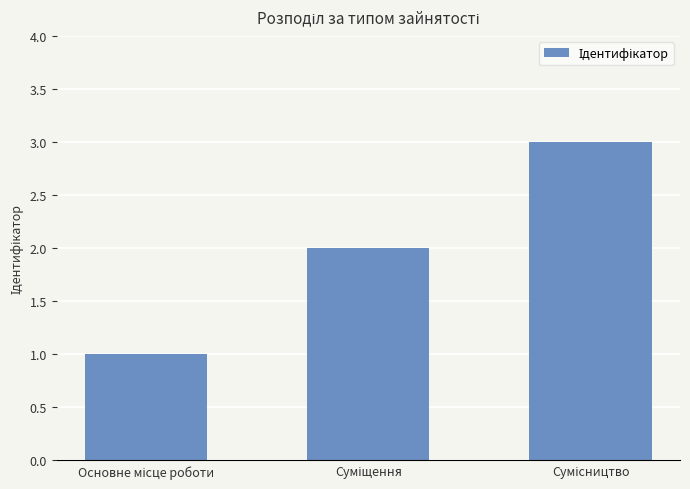

What is the sum of all values?

6